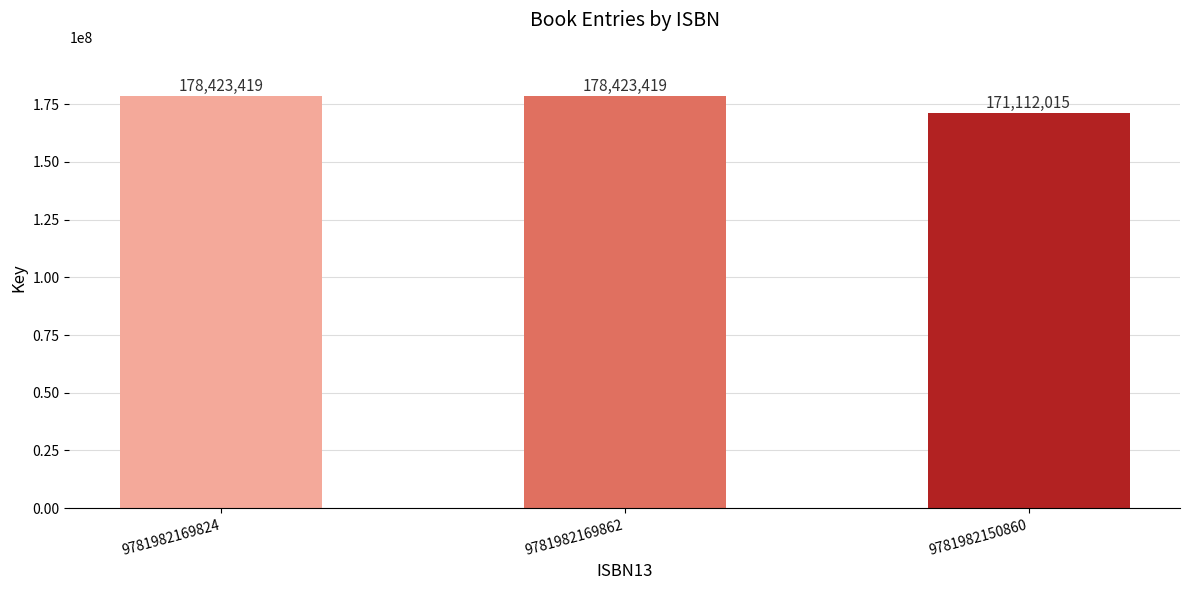

What is the maximum value shown in the chart?

178423419